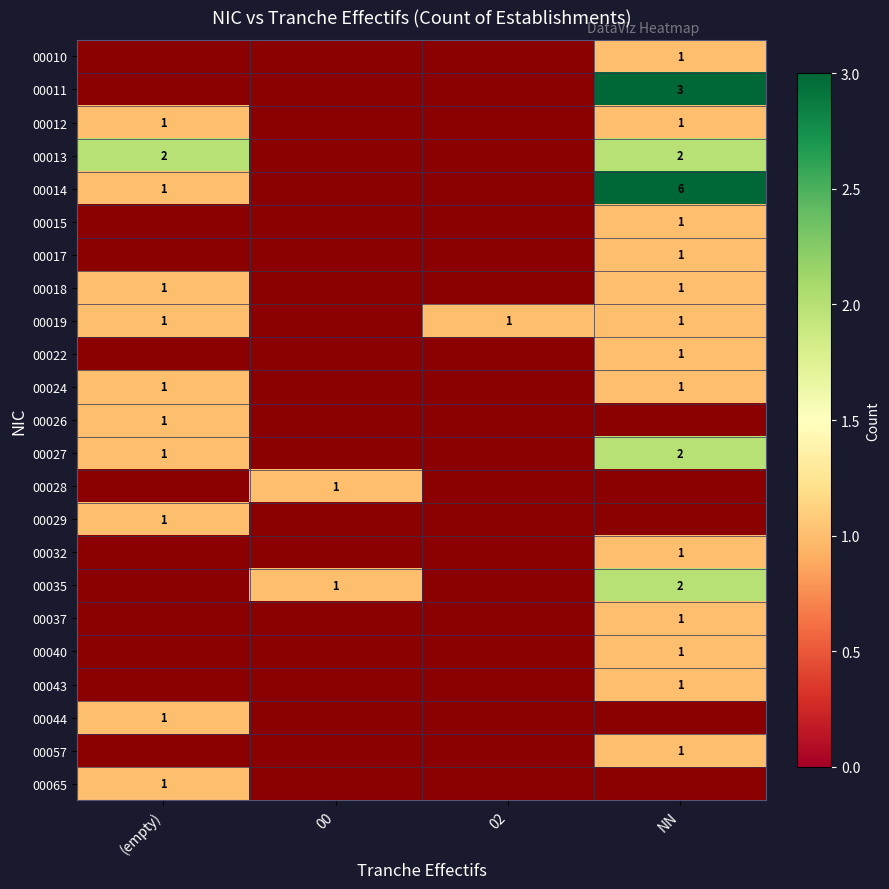

Is it true that 00037 equals 1 at NN?

True